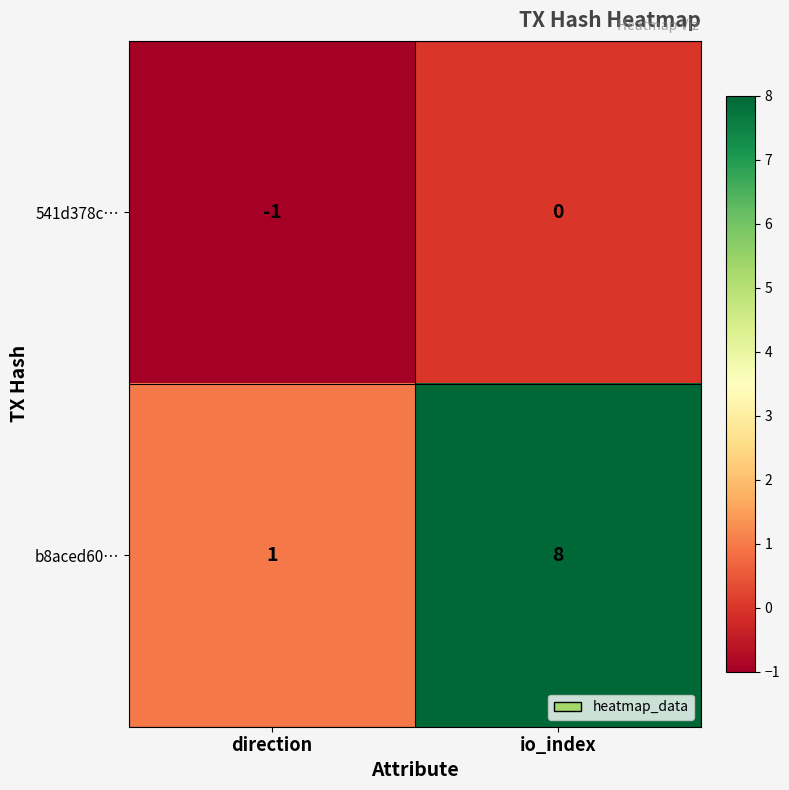

What is the difference between the maximum and minimum values in the b8aced60… series?

7